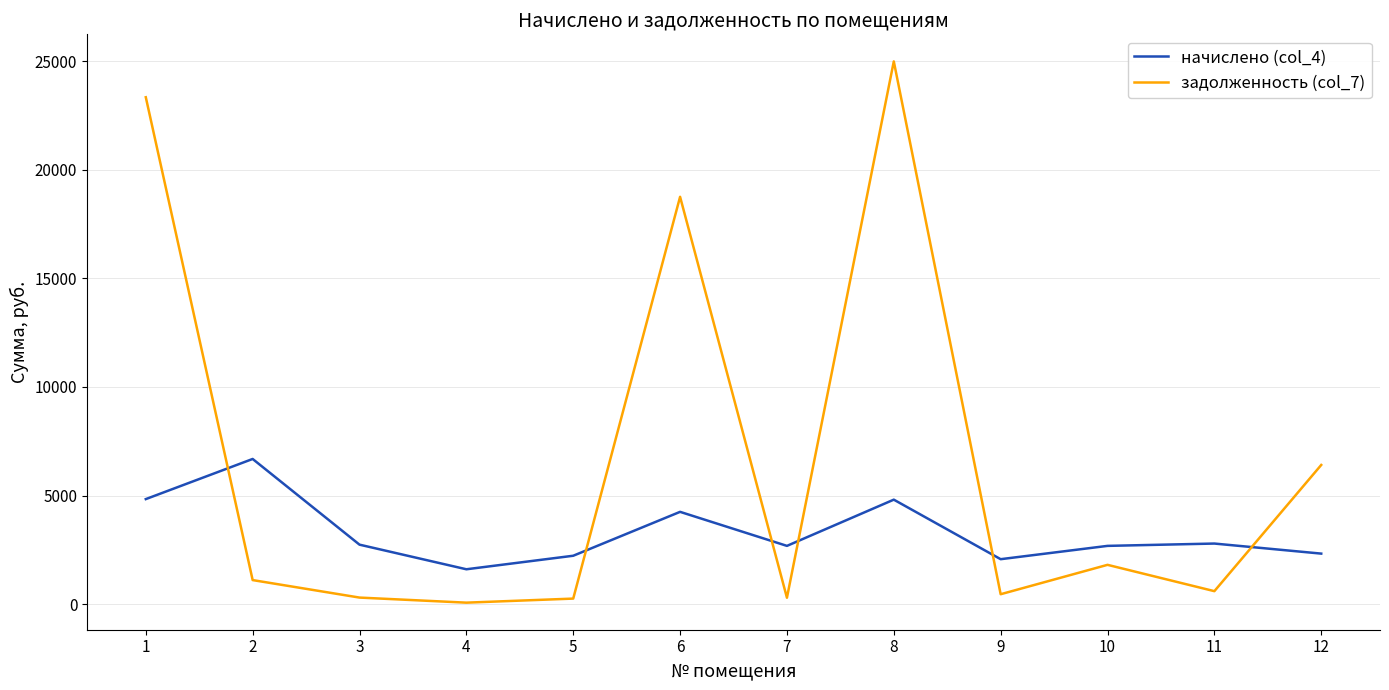

List the series in order of their peak value, lowest first.

начислено (col_4), задолженность (col_7)